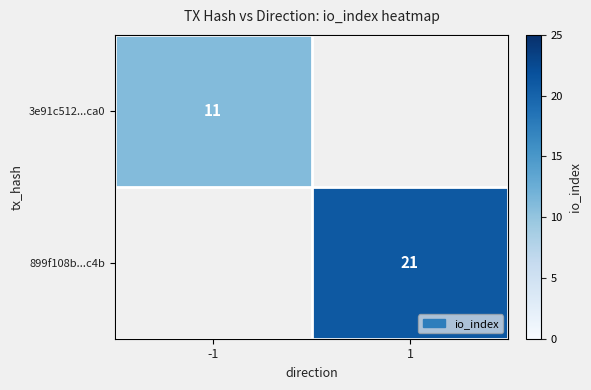

Is it true that 899f108b...c4b equals 21 at 1?

True